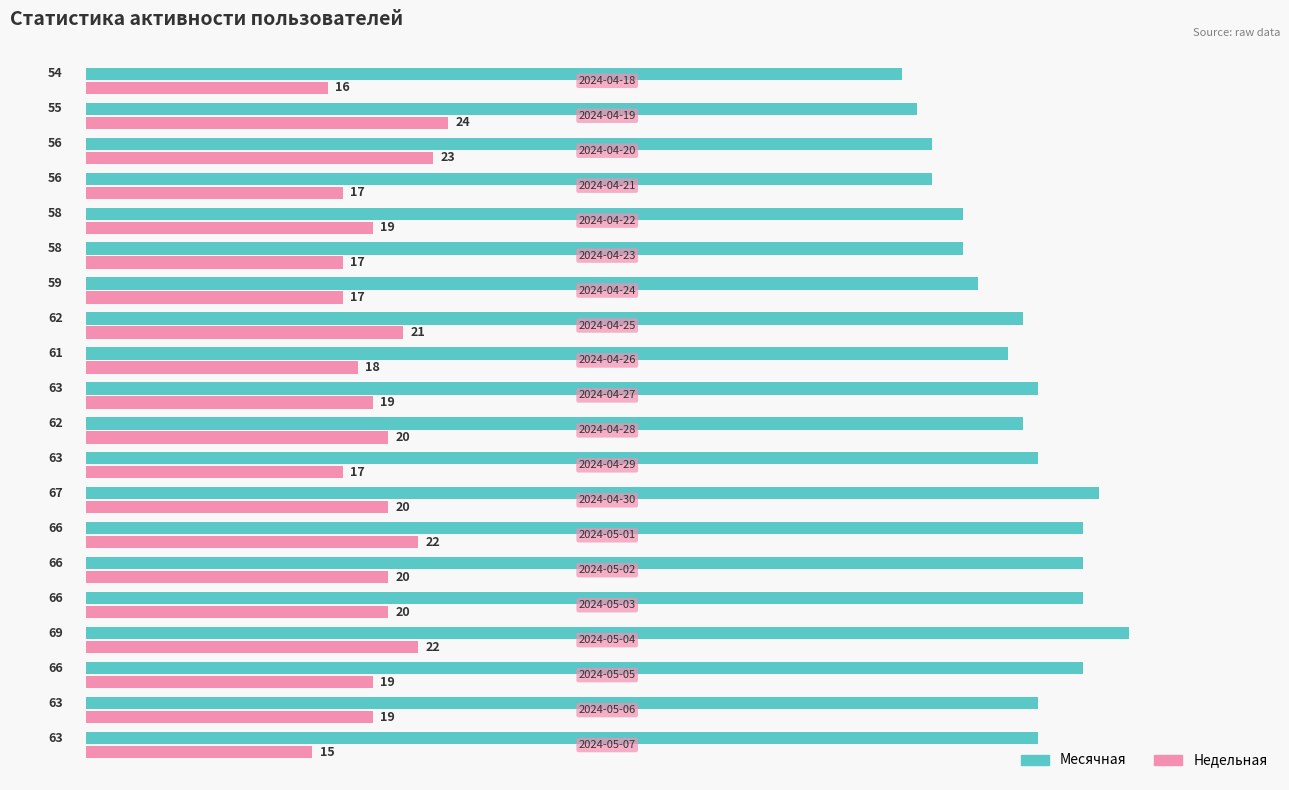

Which series has the largest range (max minus min)?

Месячная